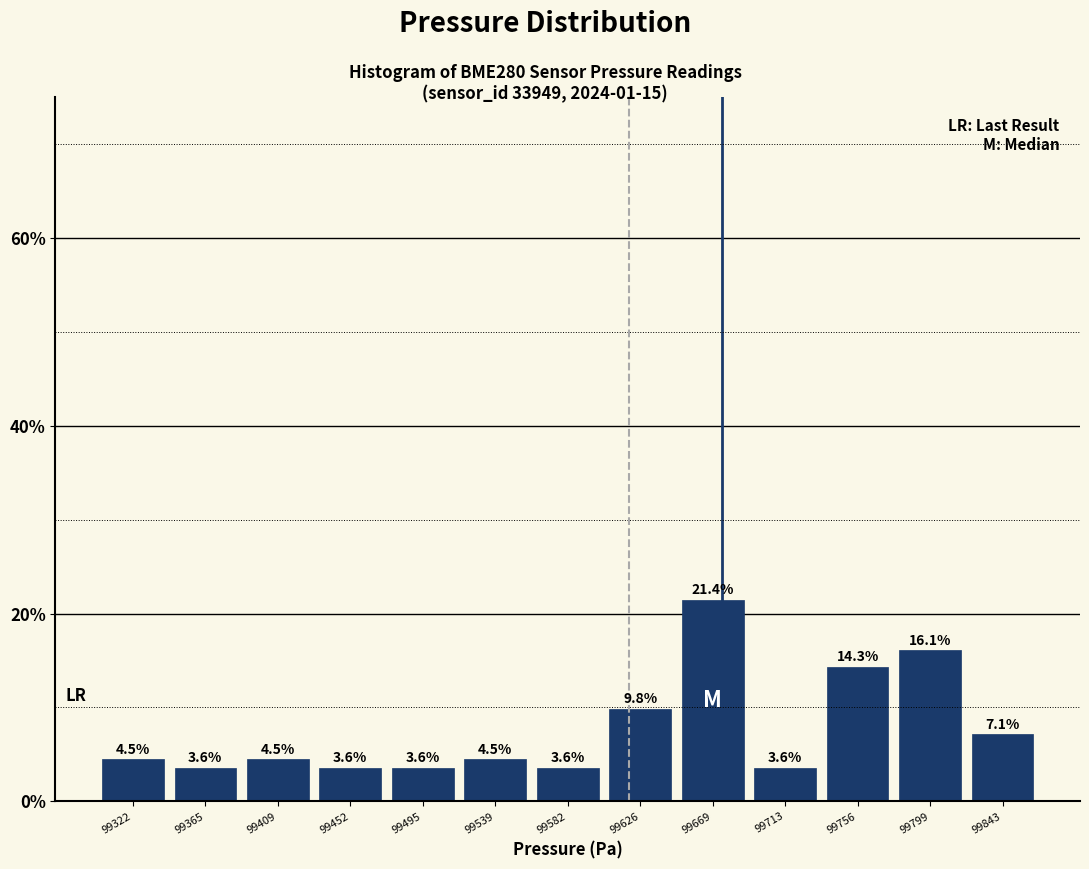

Reading left to right, list every bar in this chart as the range it spans on the x-axis followed by its height. The bar edges are not printed on the chart, so give them approximately, as read against the axis.

99300 to 99345: 4.5
99345 to 99385: 3.6
99385 to 99430: 4.5
99430 to 99475: 3.6
99475 to 99515: 3.6
99515 to 99560: 4.5
99560 to 99605: 3.6
99605 to 99645: 9.8
99645 to 99690: 21.4
99690 to 99735: 3.6
99735 to 99780: 14.3
99780 to 99820: 16.1
99820 to 99865: 7.1